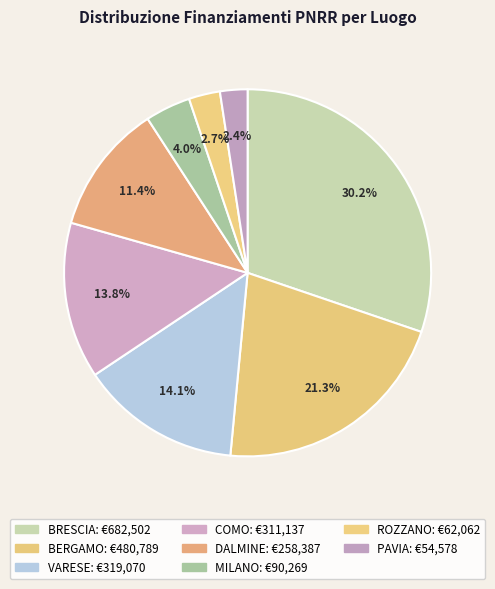

Is there any slice that represents more than half of the pie?

No